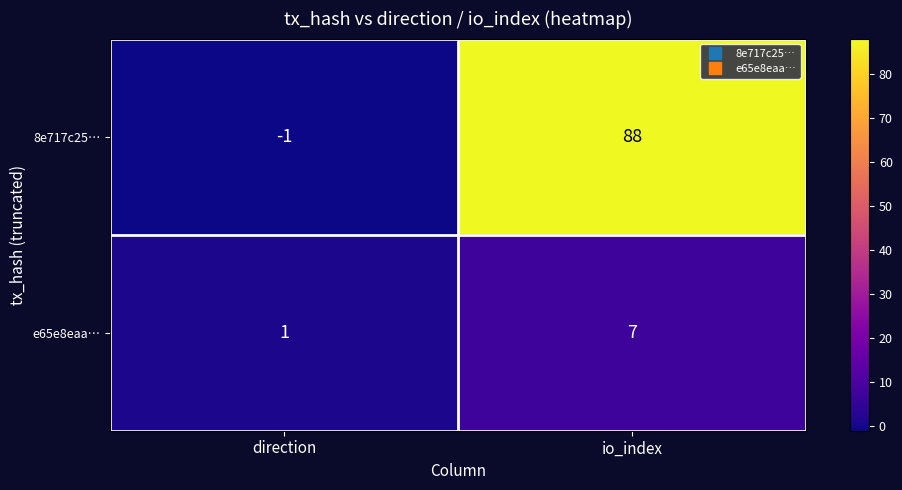

What is the difference between the highest and lowest values at direction?

2